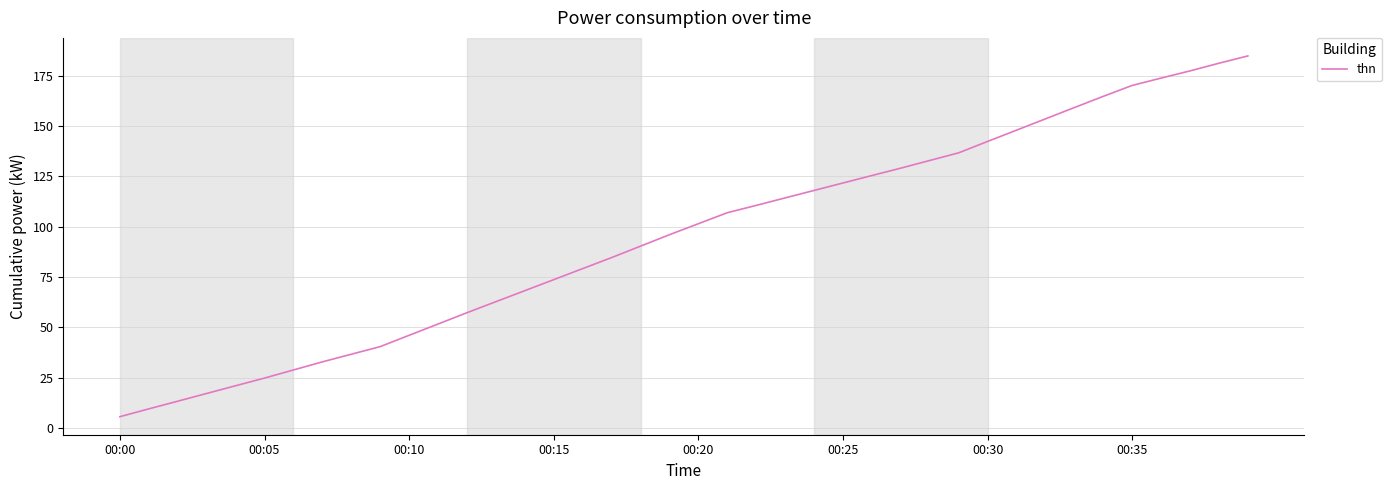

What is the difference between the maximum and second lowest values?

175.3